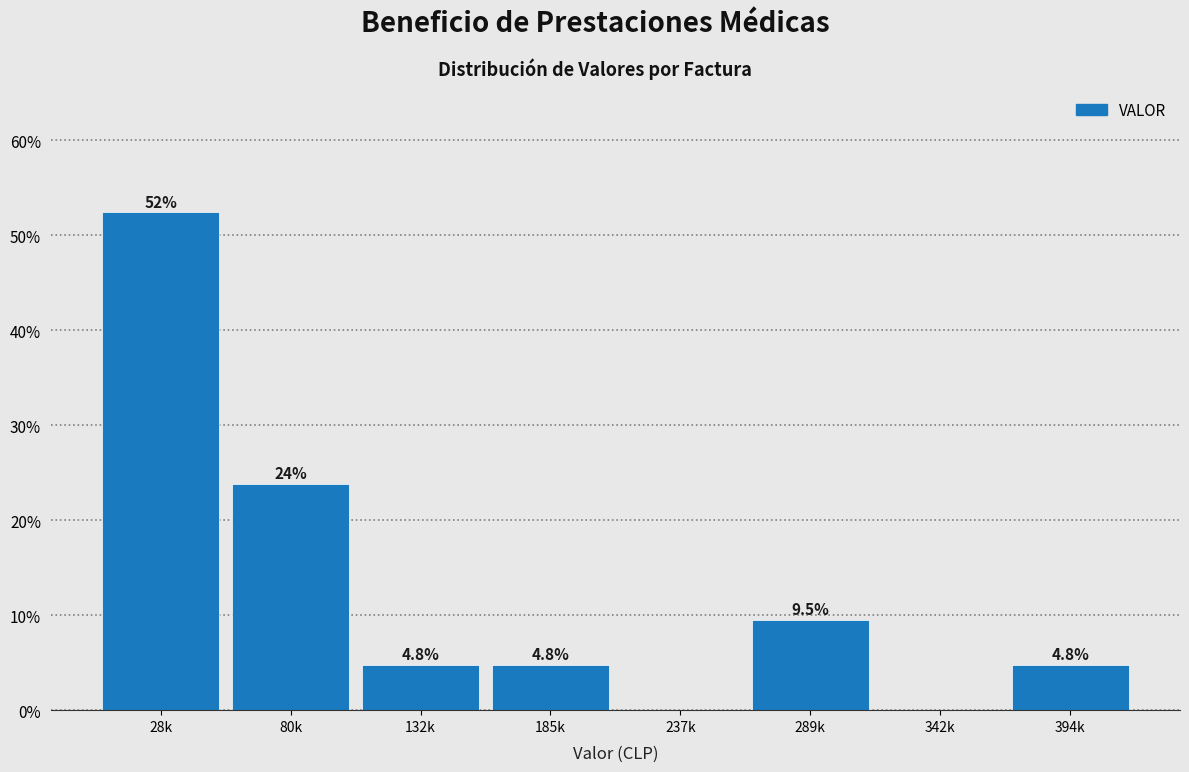

Reading left to right, extract all data points from this chart.

28k=52.4	80k=23.8	132k=4.8	185k=4.8	237k=0.0	289k=9.5	342k=0.0	394k=4.8